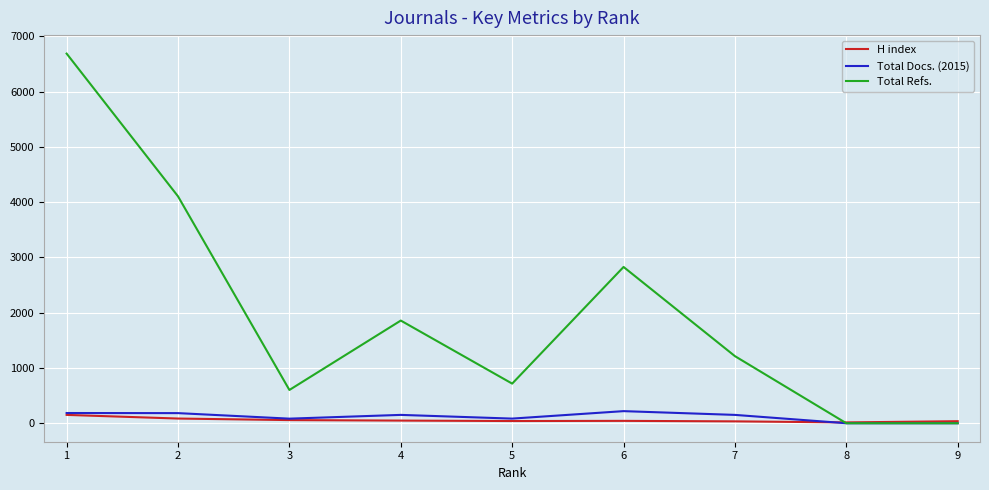

Count the number of data series in this chart.

3